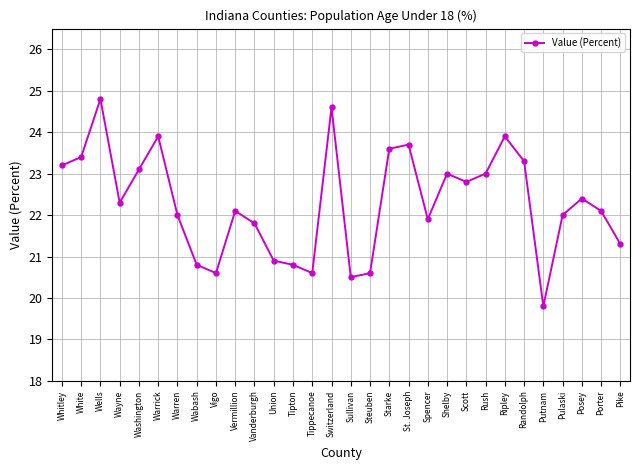

The chart shows a value of 20.6 at Tippecanoe. True or false?

True